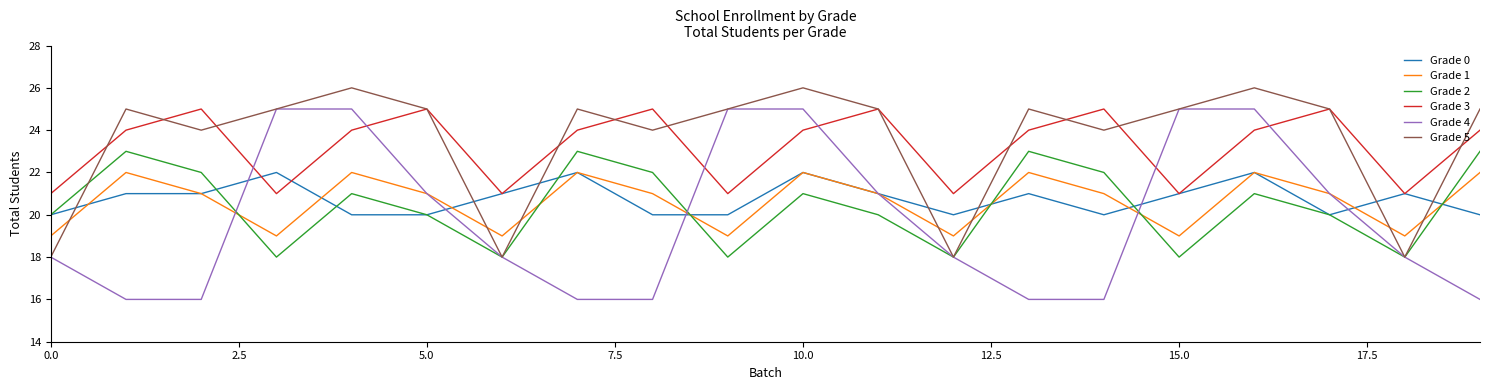

What is the lowest value of the Grade 2 series?

18